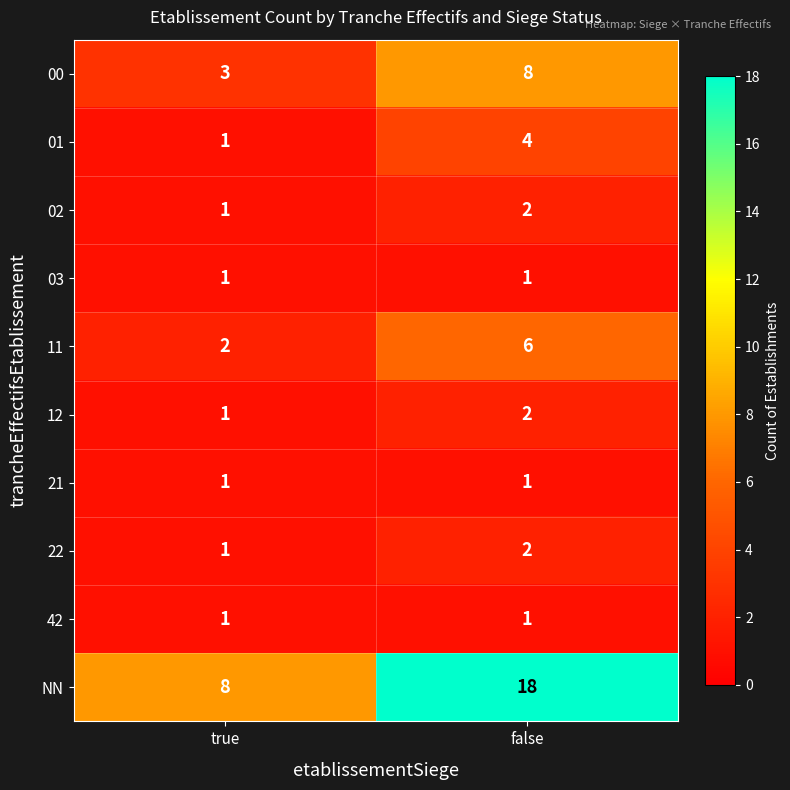

What is the difference between the maximum and minimum values in the 01 series?

3